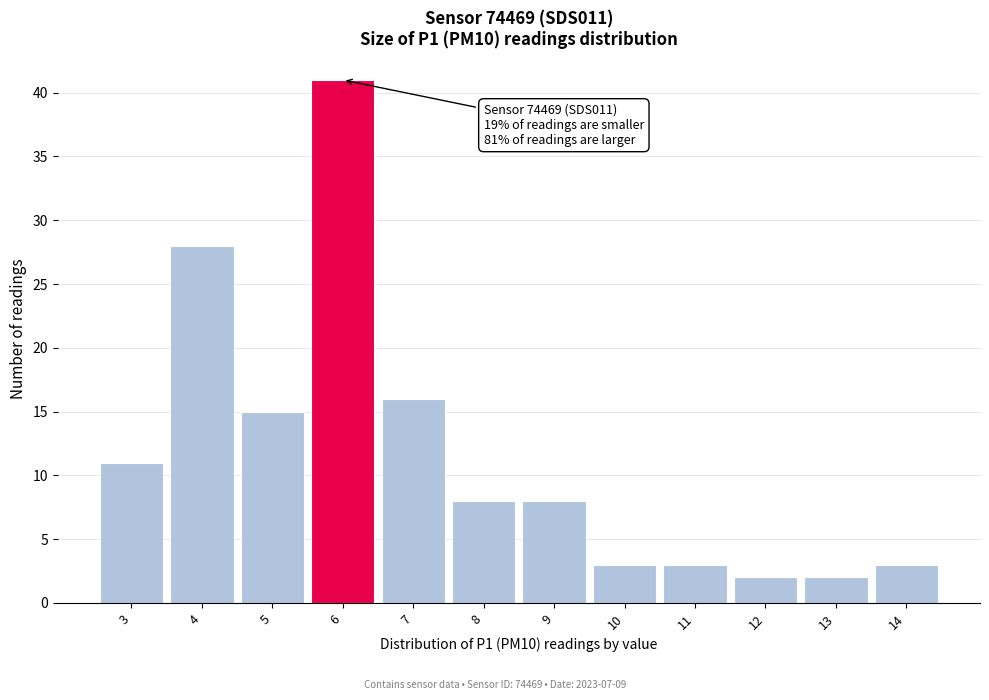

Reading right to left, transcribe all the data shown in this chart.

3	2	2	3	3	8	8	16	41	15	28	11